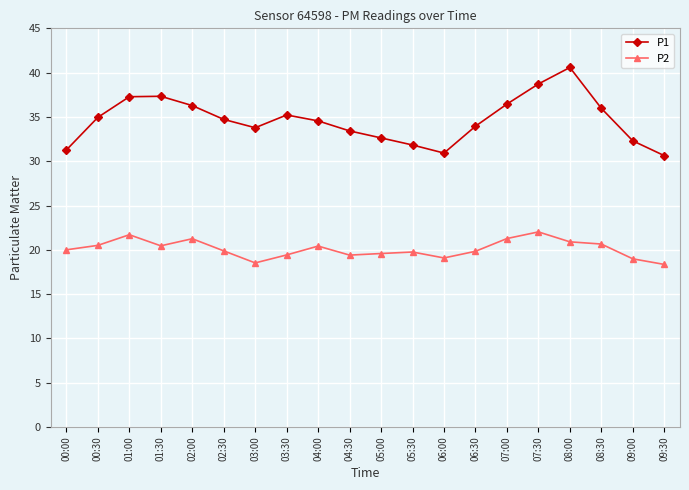

At which category does P2 reach its first local valley?

01:30